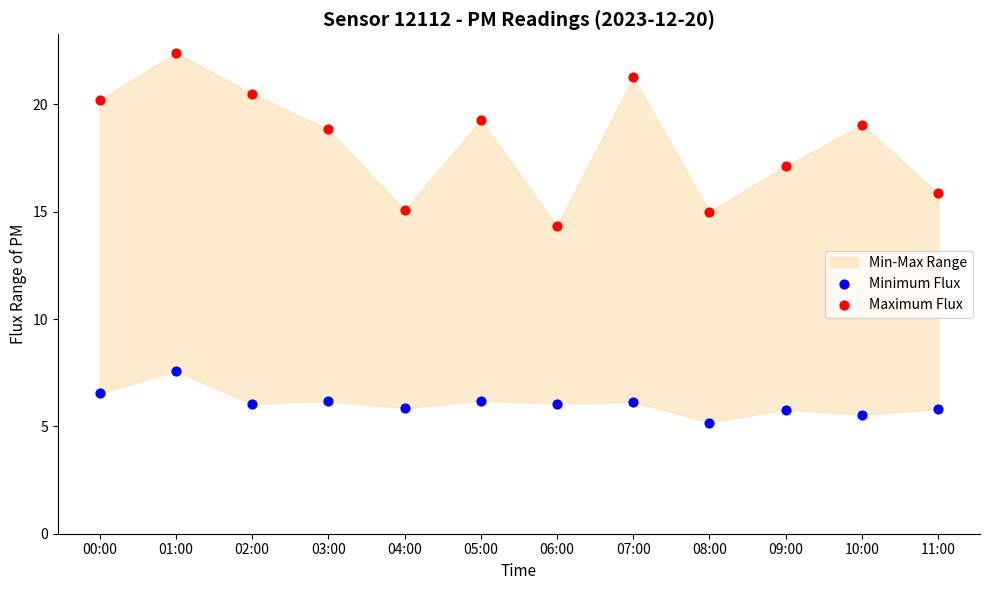

Across all series, what Y value is closest to 13?

14.3